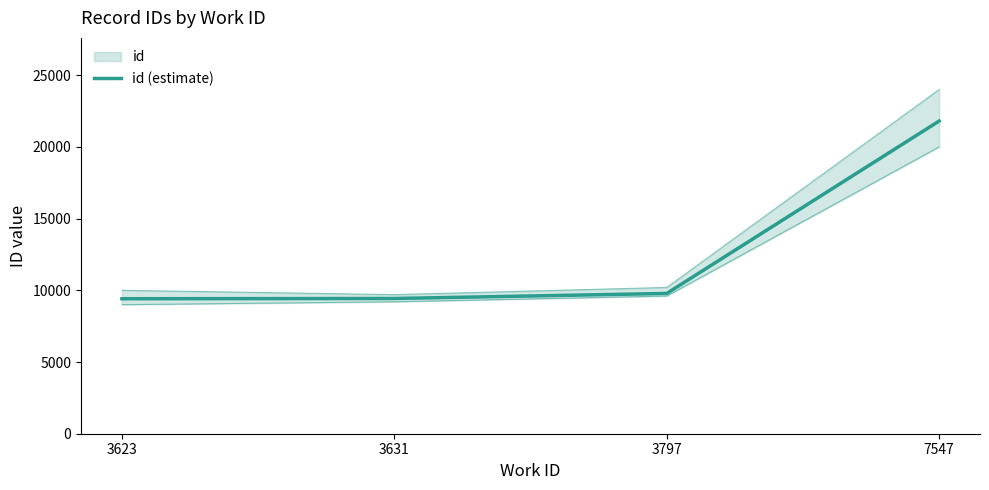

At which category does the chart reach its peak across all series?

7547